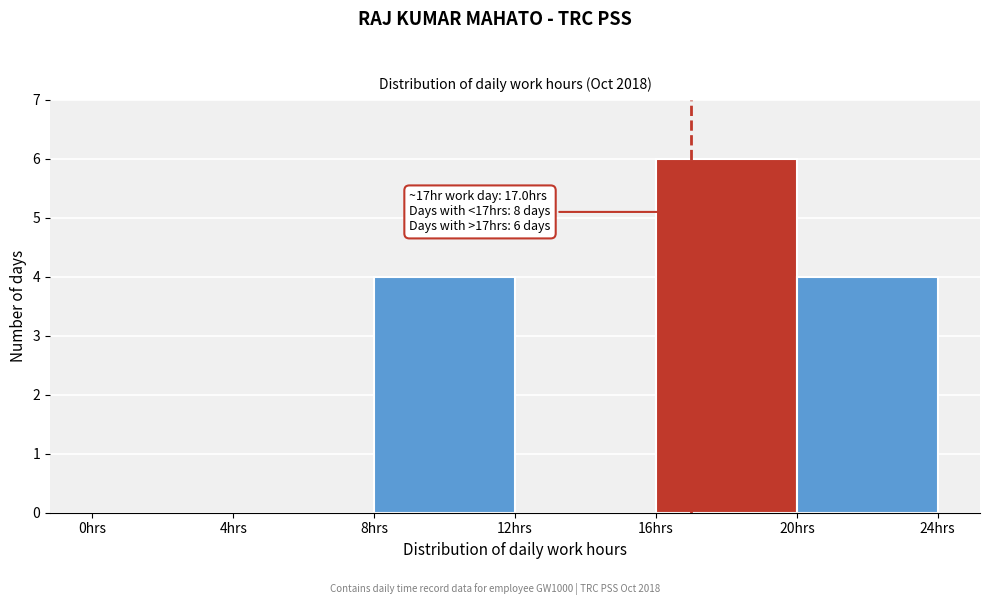

Which range on the x-axis has the tallest bar?

16 to 20